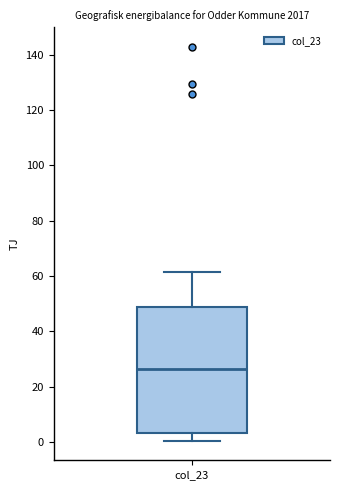

Read this box plot against the y-axis: the position of the median line, the range covered by the box, and the ends of both whiskers. The values are not printed on the chart, so give them approximately, as read against the axis.

median 26, box 4 to 48, whiskers 0 to 62